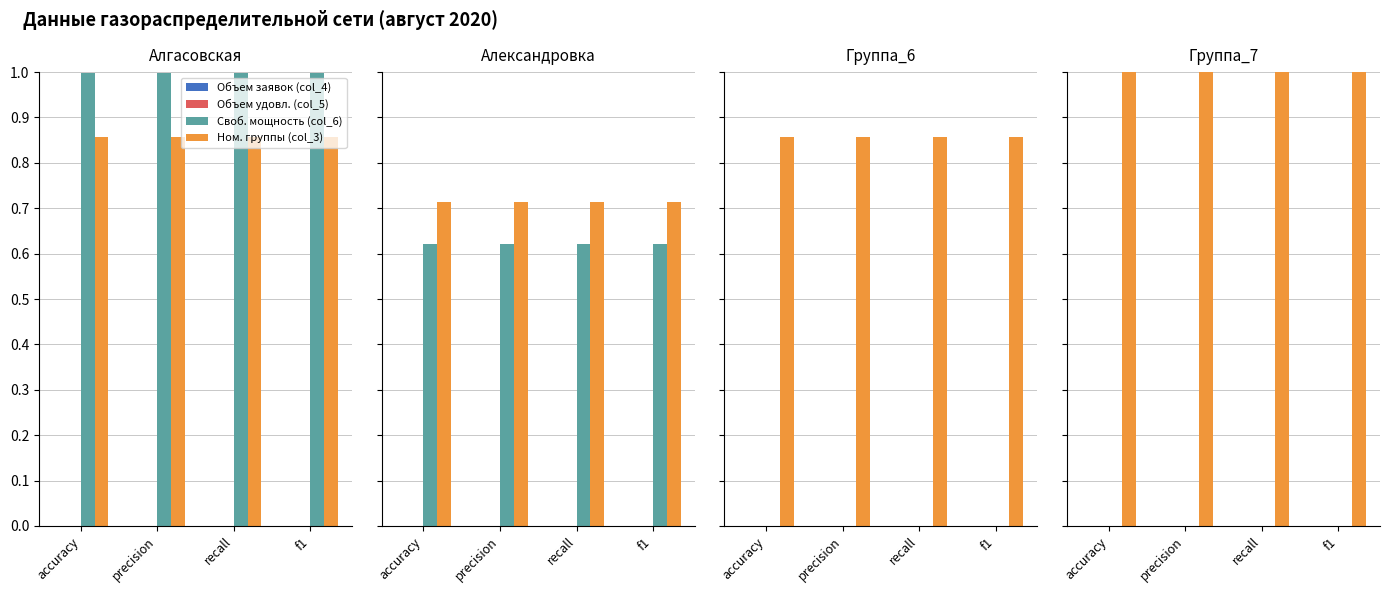

What is the spread (max minus min) of values at f1?

1.0